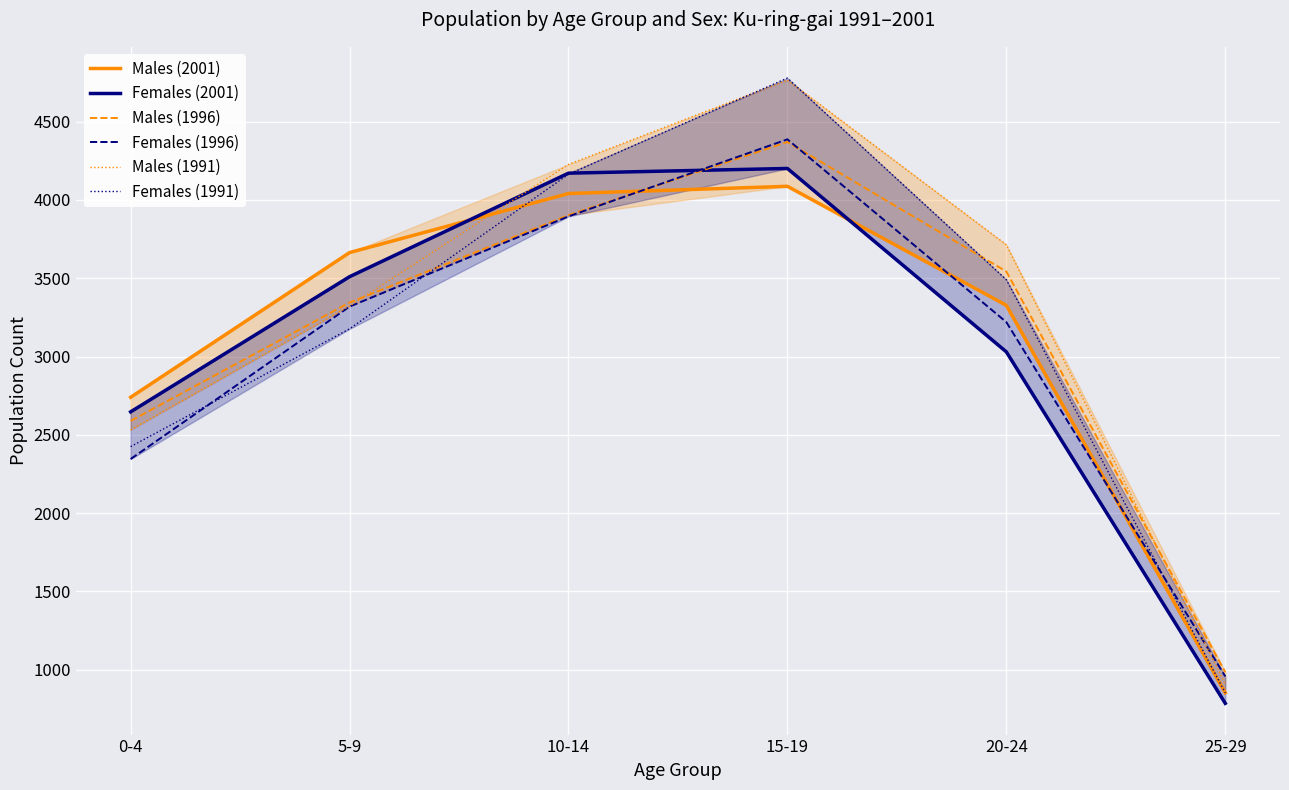

How many values in the Females (1991) series exceed 3491?

2